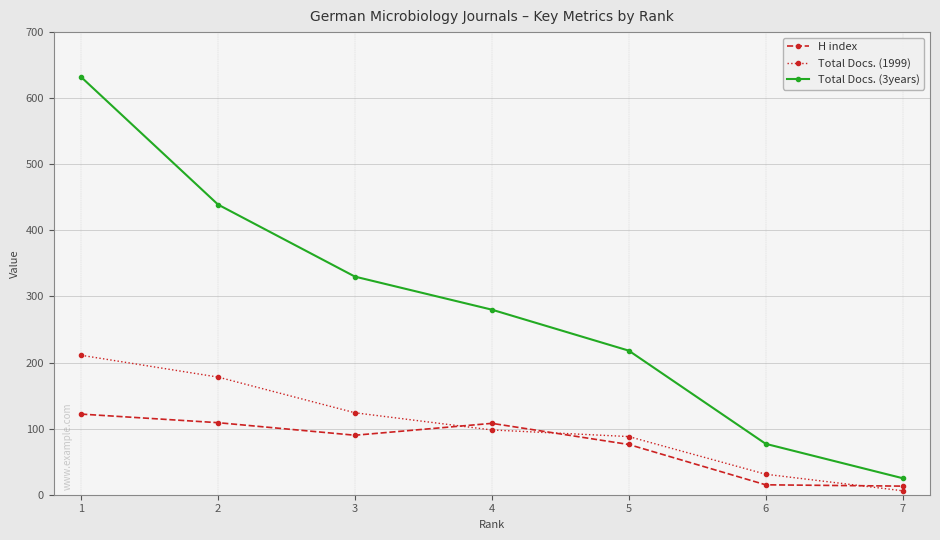

At which category is the sum across all series the highest?

1